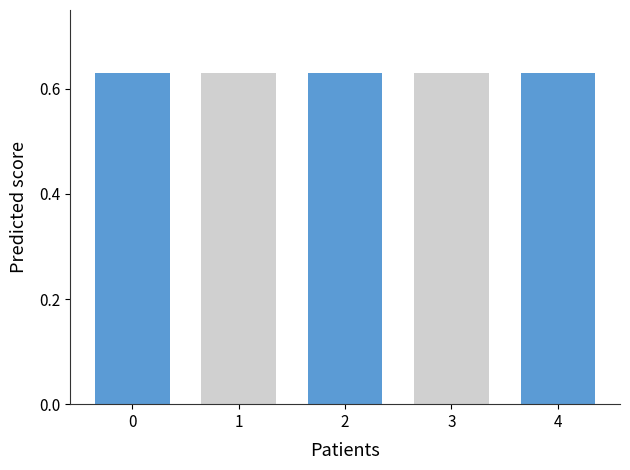

The value at 2 is 1.1. True or false?

False